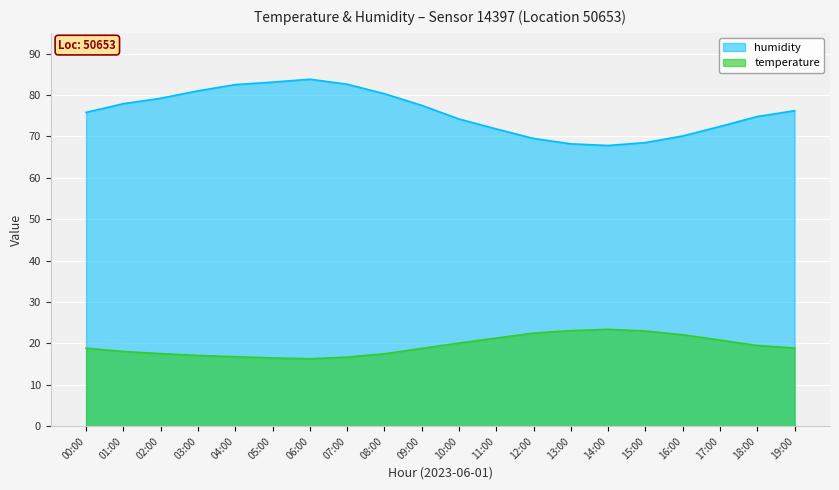

What is the difference between the second highest and minimum values in the temperature series?

6.8